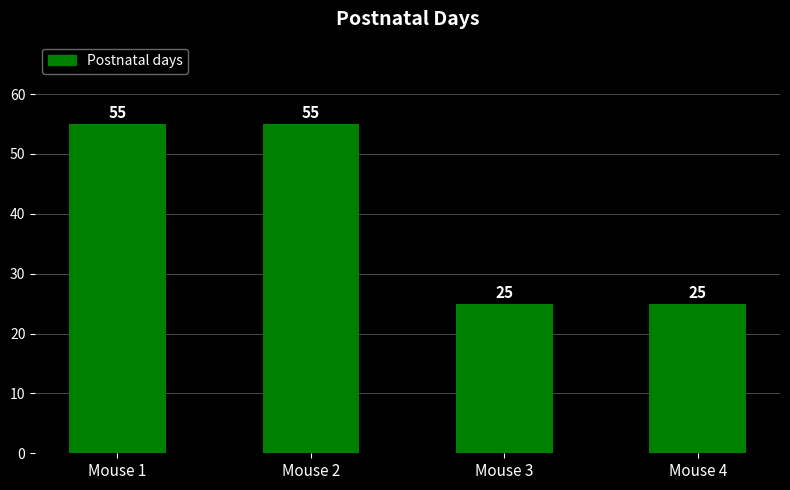

What is the ratio of the value at Mouse 1 to the value at Mouse 4?

2.2